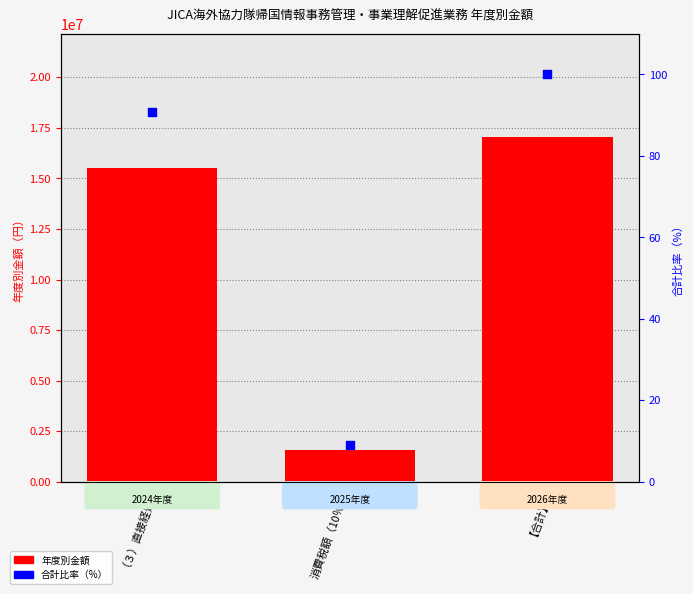

Is the value of 2026年度金額 at 消費税額（10％） greater than the value of 合計比率（%） at （３）直接経費?

Yes